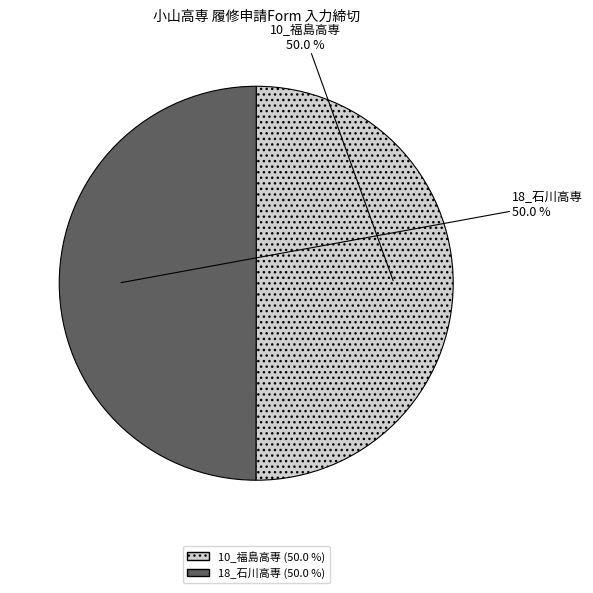

To the nearest percent, what is the combined percentage of 18_石川高専 and 10_福島高専?

100%